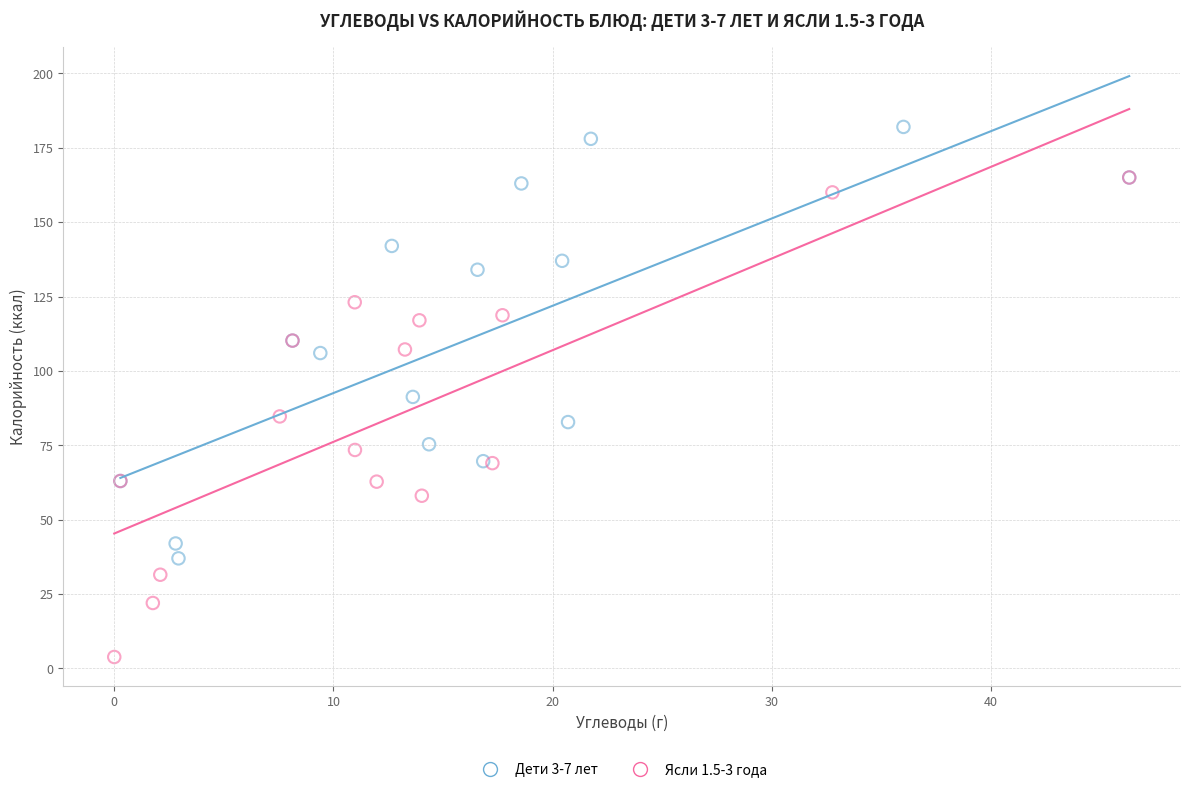

Which series contains the highest Y value?

Дети 3-7 лет